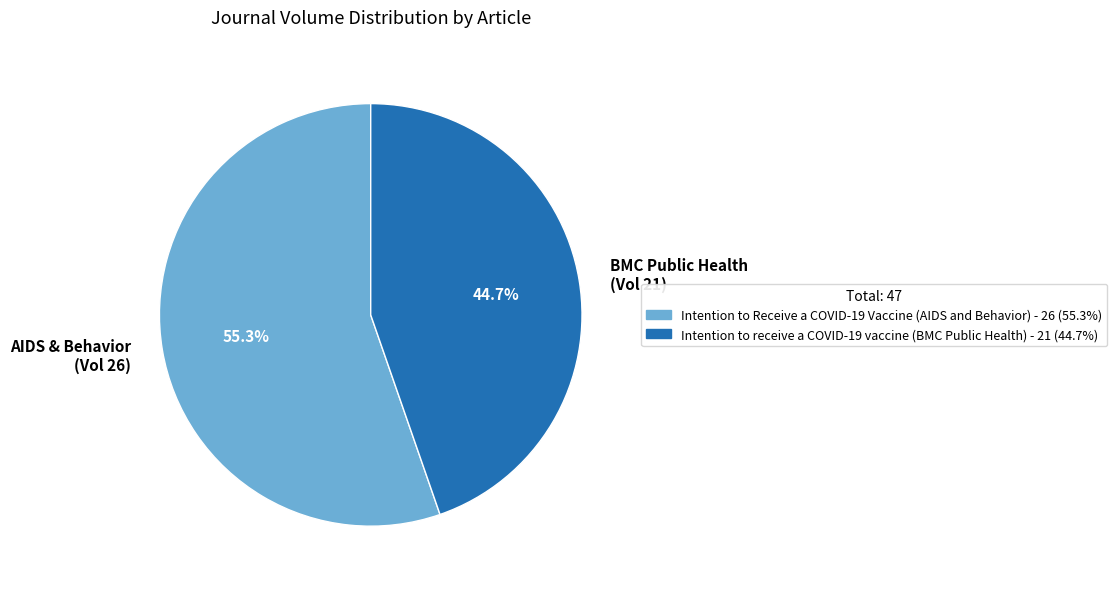

Is BMC Public Health (Vol 21) the majority of the pie?

No